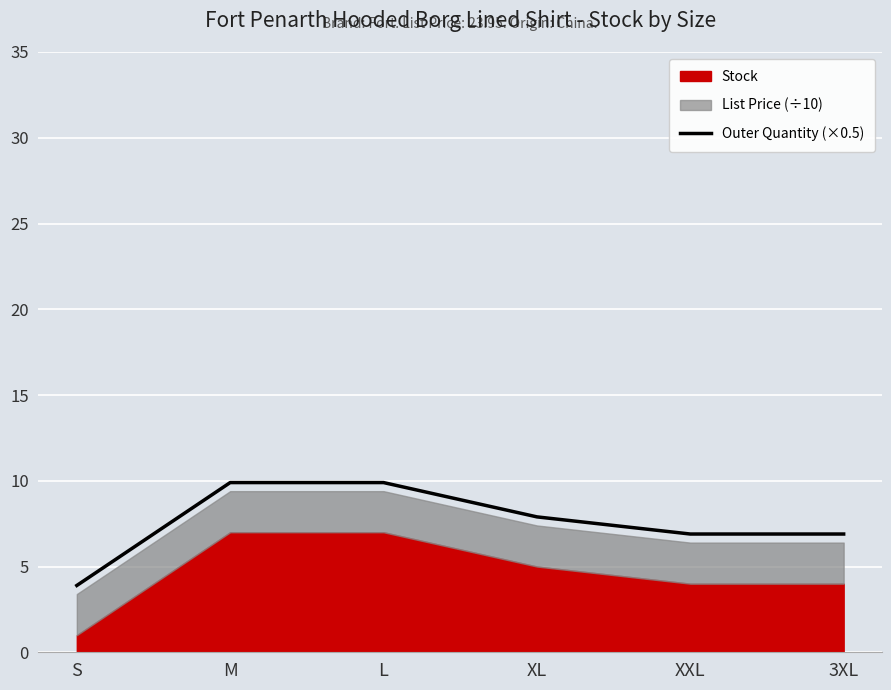

How many data points are above 7?

3